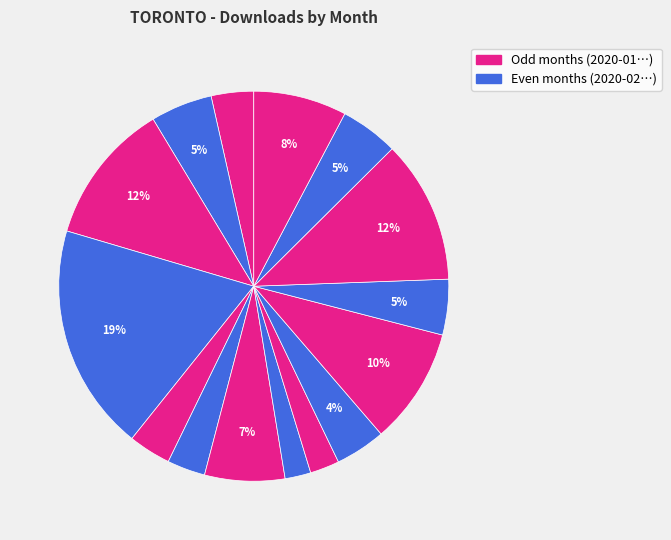

Count the number of slices in the pie.

15